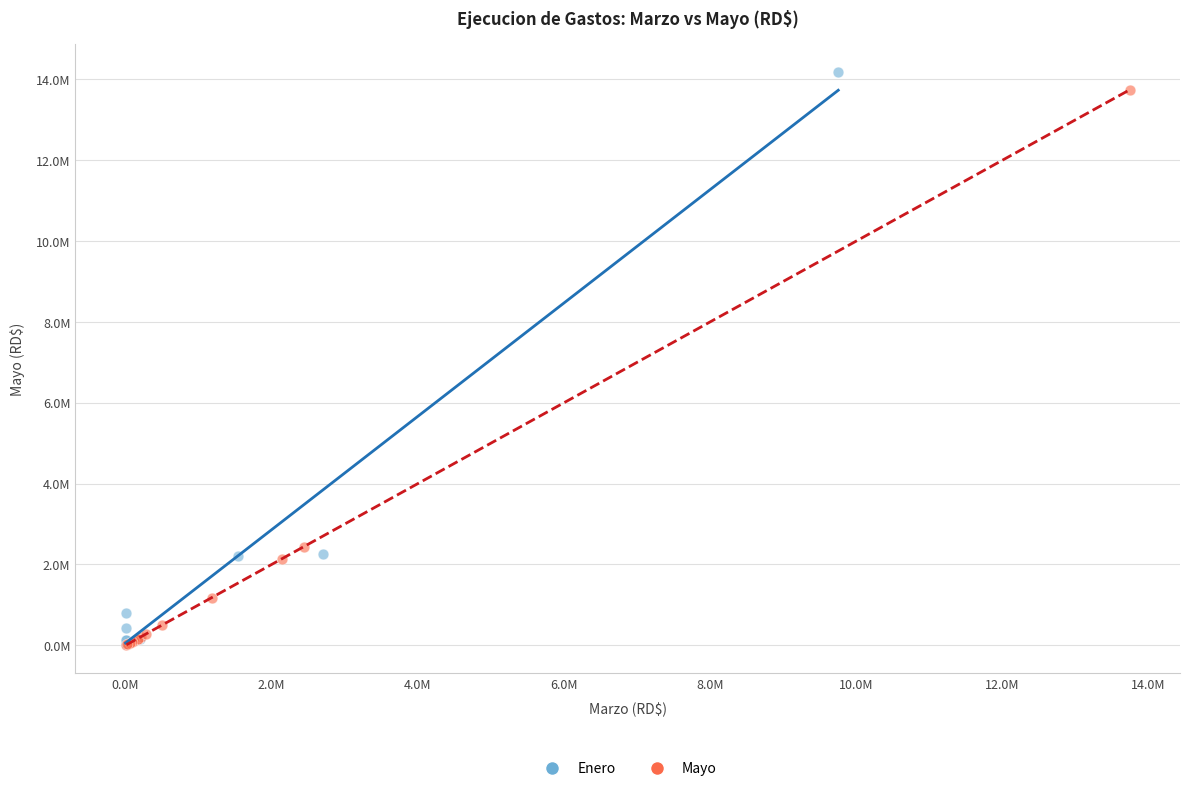

Which series has the widest spread of Y values?

Enero